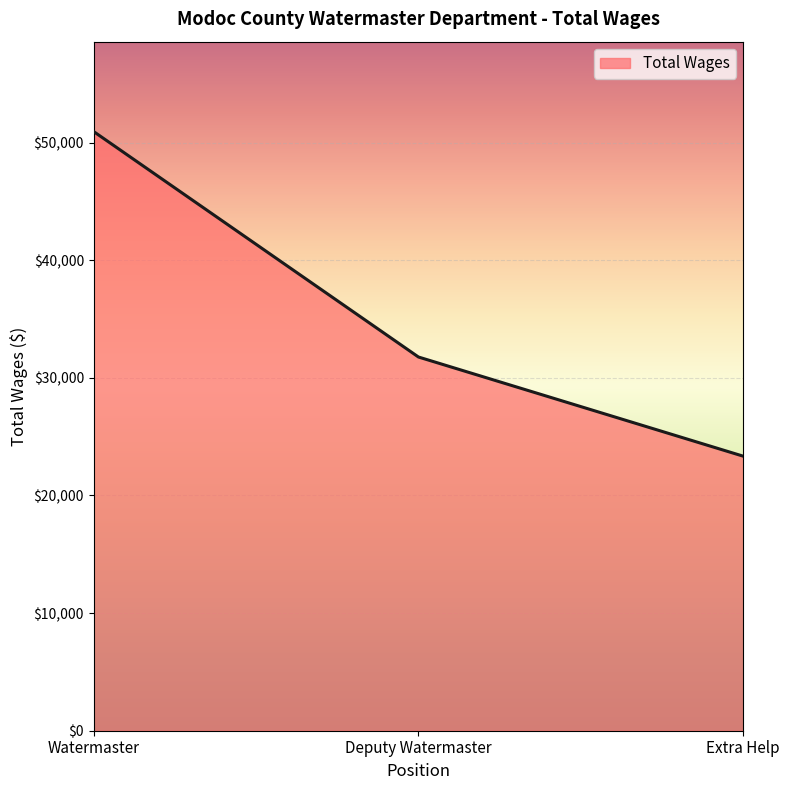

True or false: the data shows 31774 at Deputy Watermaster.

True